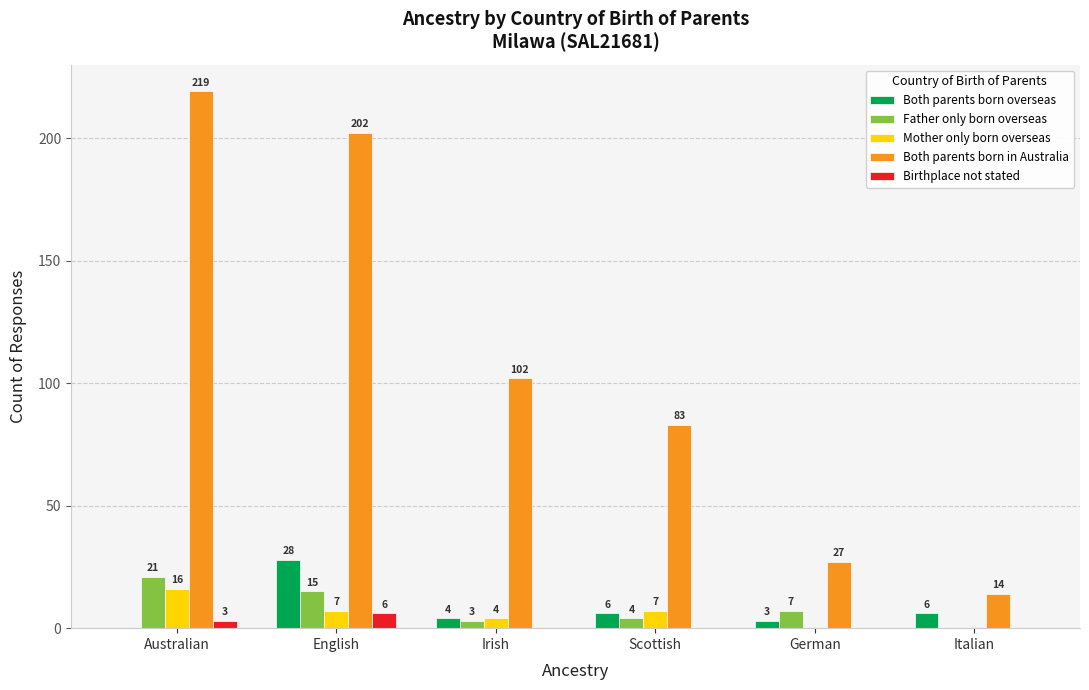

The value of Father only born overseas at Australian is 21. True or false?

True